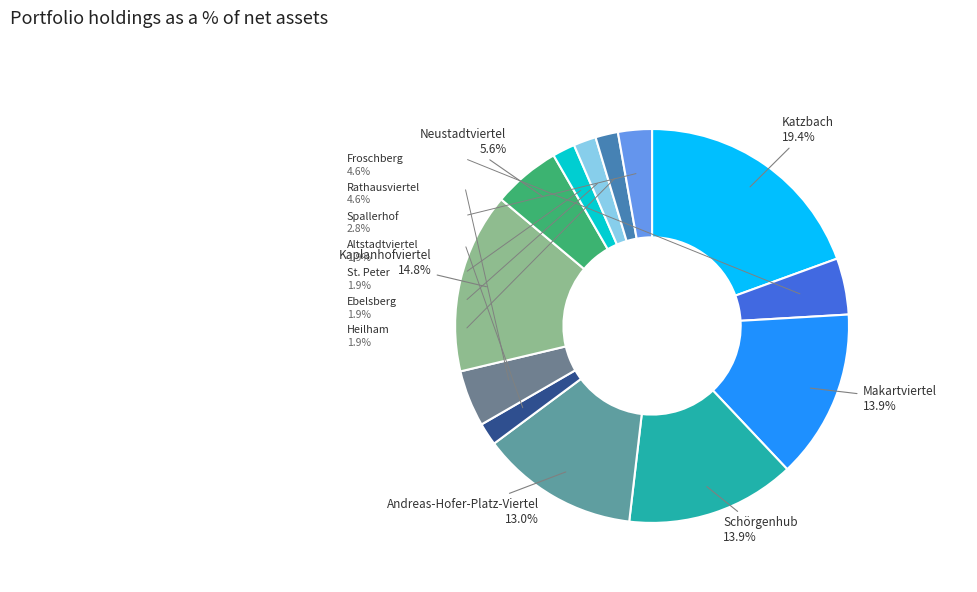

Is there a majority slice in this chart?

No